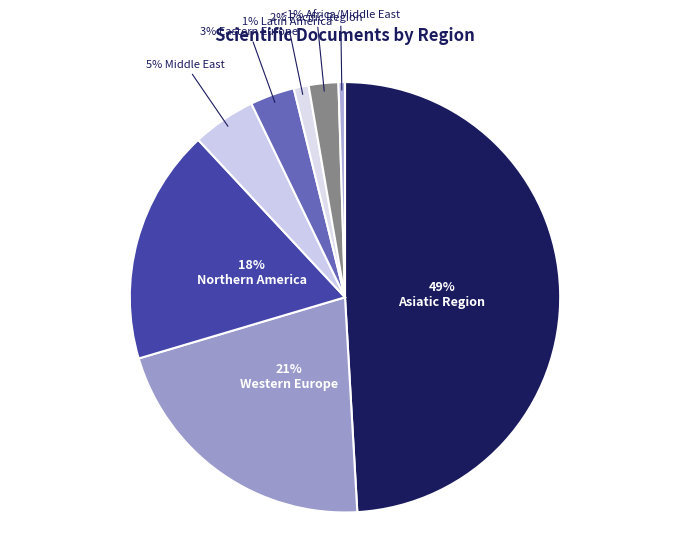

Does Middle East account for over 50% of the chart?

No